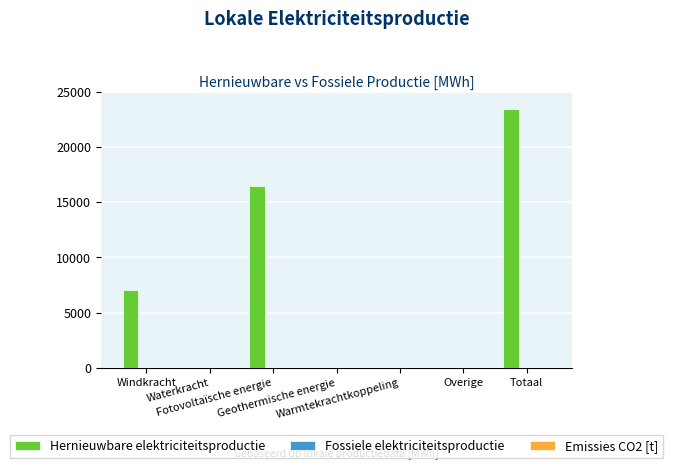

What is the maximum value shown in the chart?

23479.1